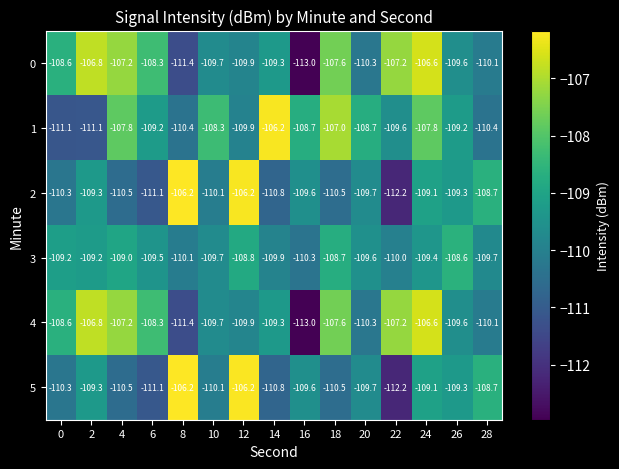

What is the difference between the maximum and second lowest values in the 4 series?

4.8